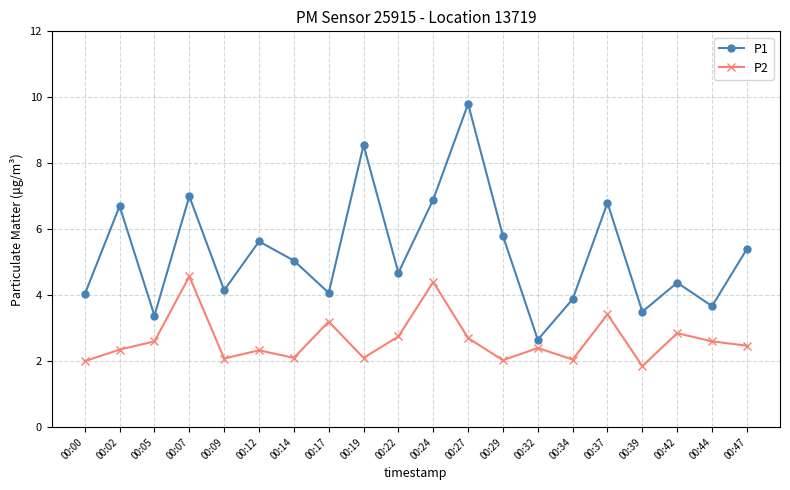

Which series changed the most between 00:02 and 00:29?

P1